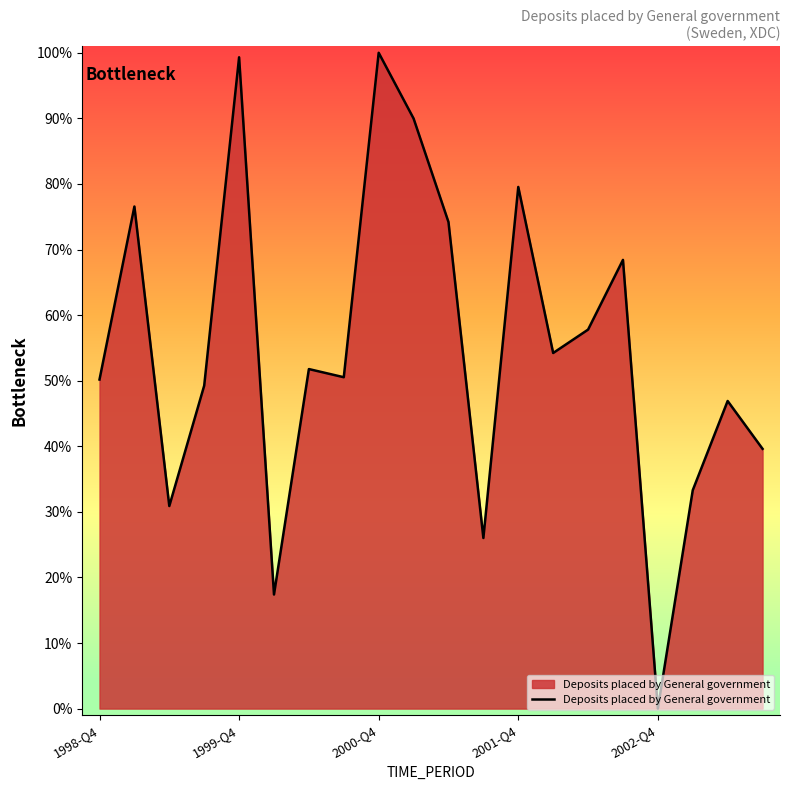

What is the ratio of the value at 1998-Q4 to the value at 18?

1.1